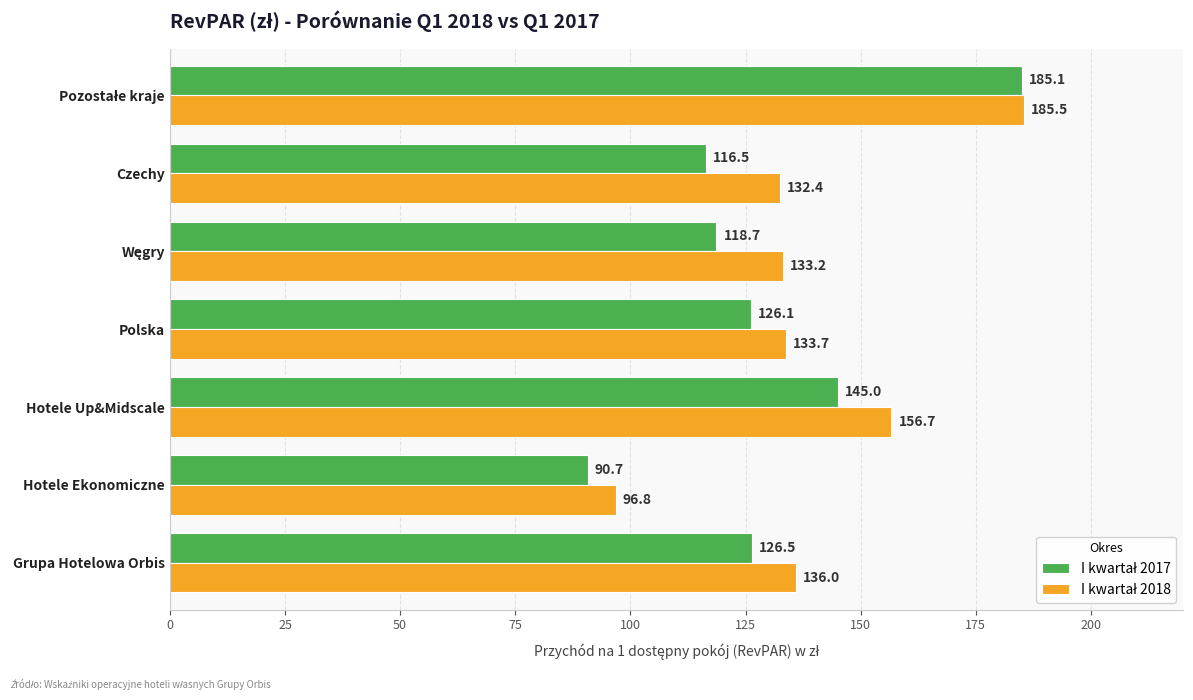

Which category has the lowest value across all series?

Hotele Ekonomiczne